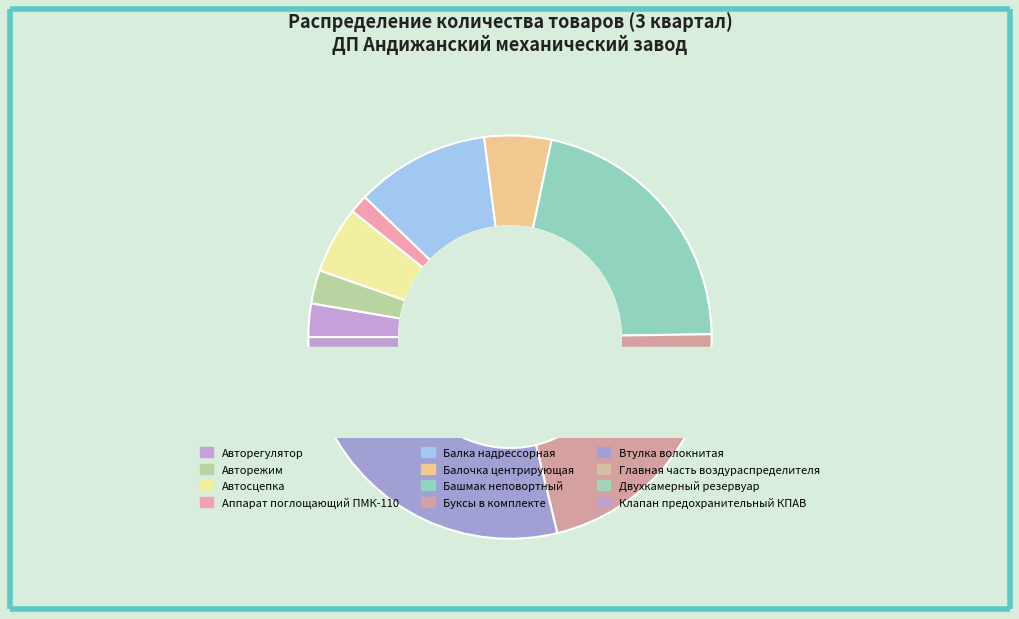

What percentage is the Авторегулятор slice, to the nearest percent?

3%